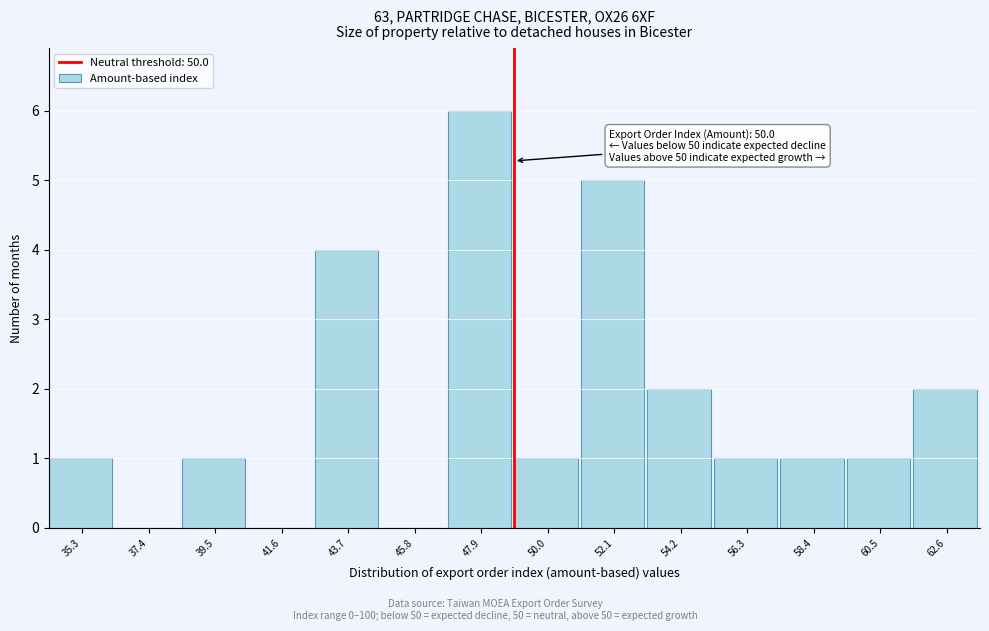

The value at 37.4 is 0. True or false?

True